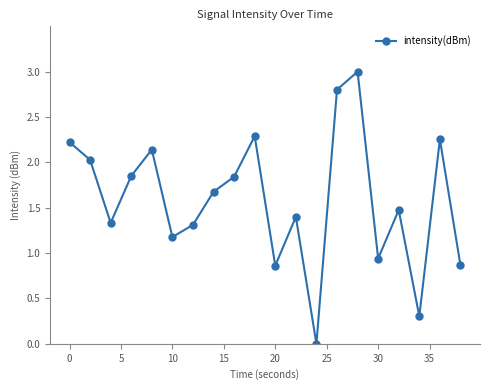

How many interior local peaks (higher than both neighbors) does the data have?

6